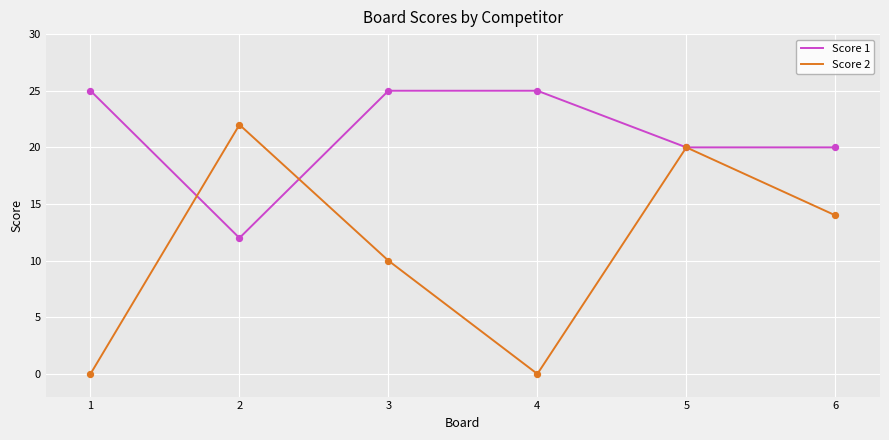

At how many categories does at least one series exceed 5?

6